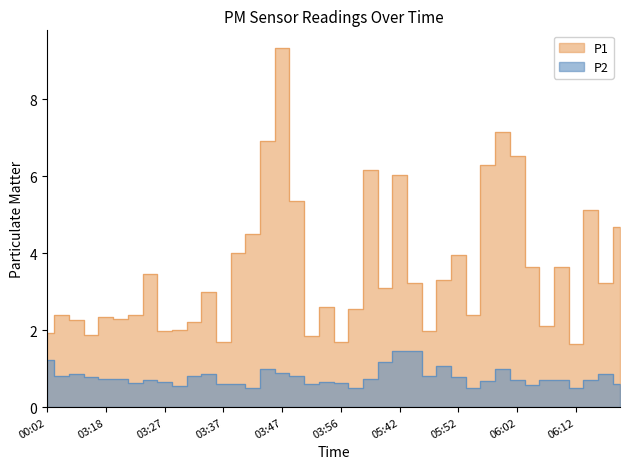

List the labels in order of P1 value, largest first.

03:47, 05:59, 03:44, 06:02, 05:57, 04:01, 05:42, 03:49, 06:14, 06:19, 03:42, 03:39, 05:52, 06:04, 06:09, 03:25, 05:50, 05:45, 06:16, 05:40, 03:35, 03:54, 03:59, 03:10, 03:22, 05:55, 03:18, 03:20, 03:13, 03:32, 06:07, 03:30, 03:27, 05:47, 00:02, 03:15, 03:52, 03:37, 03:56, 06:12